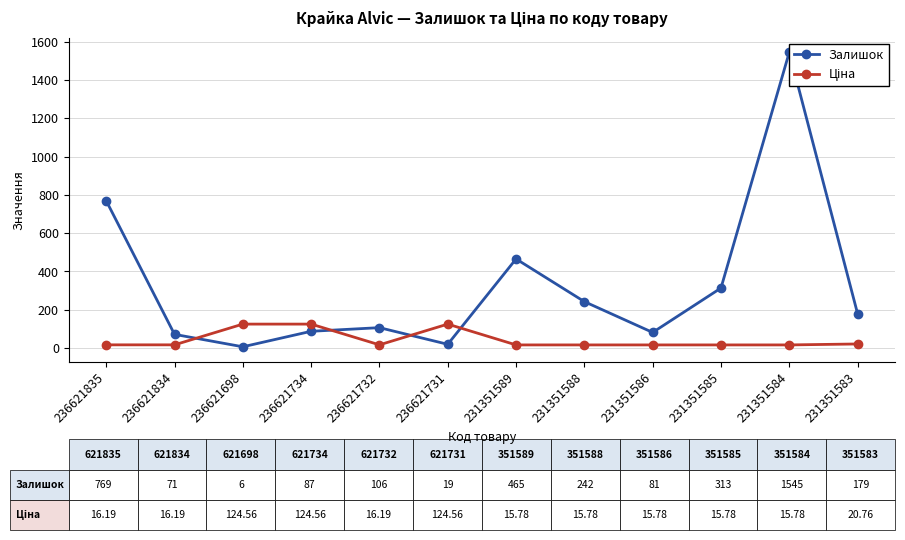

How many values in the Залишок series are below 179?

6